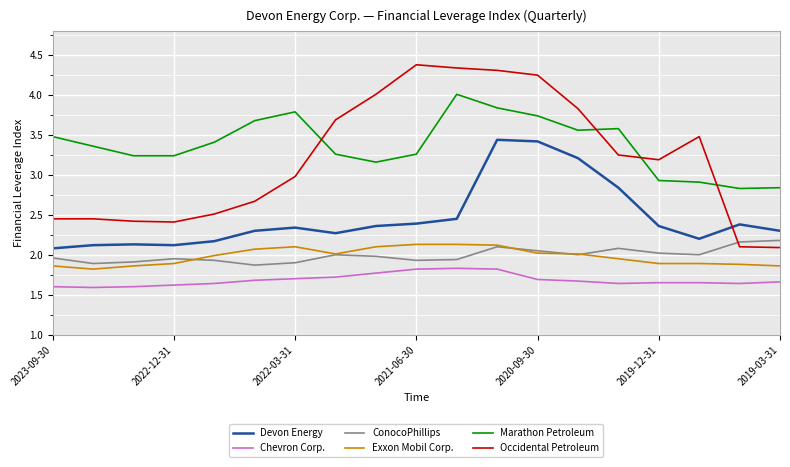

True or false: Chevron Corp. and Devon Energy intersect in this chart.

False